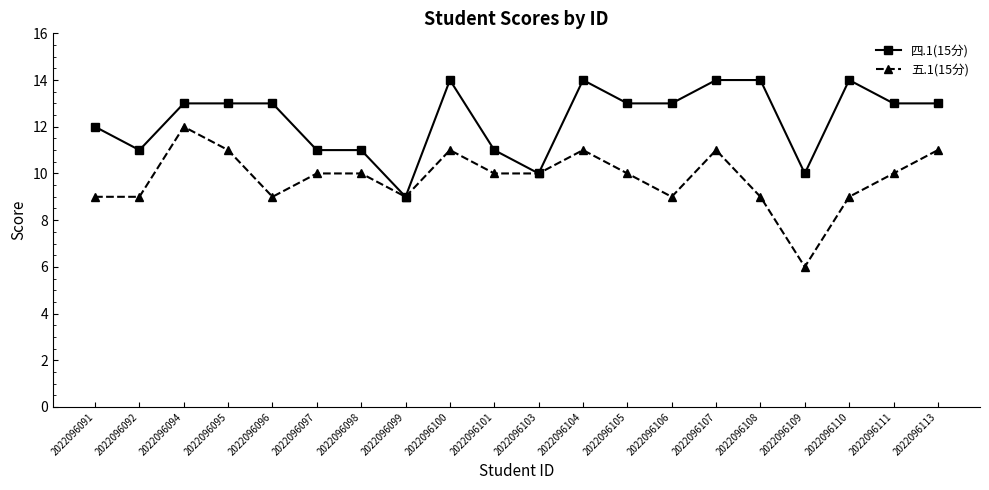

Where does the 五.1(15分) series first go above 10?

2022096094